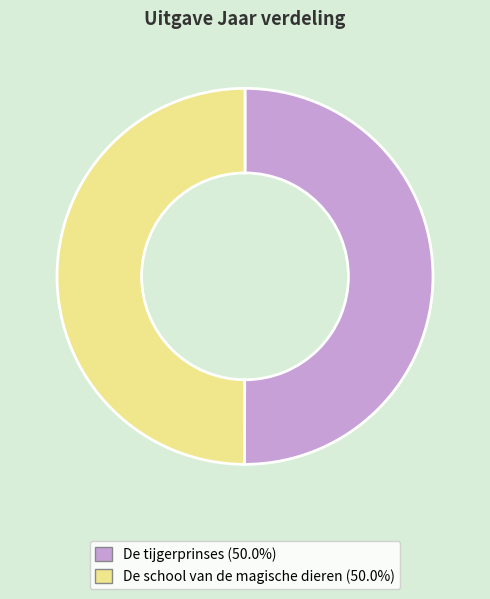

Do De tijgerprinses and De school van de magische dieren together represent more than half of the pie?

Yes